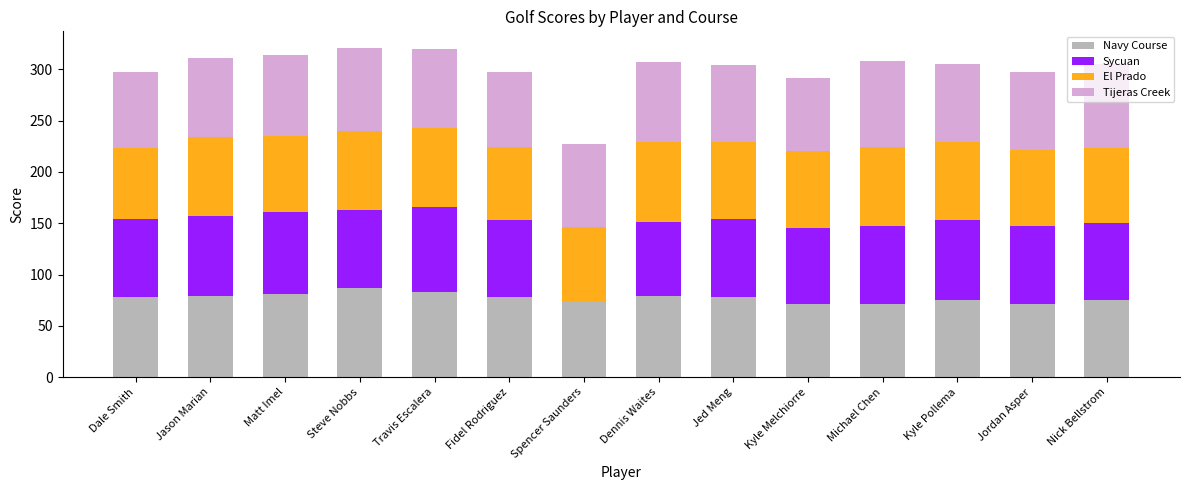

Count the number of categories in the chart.

14